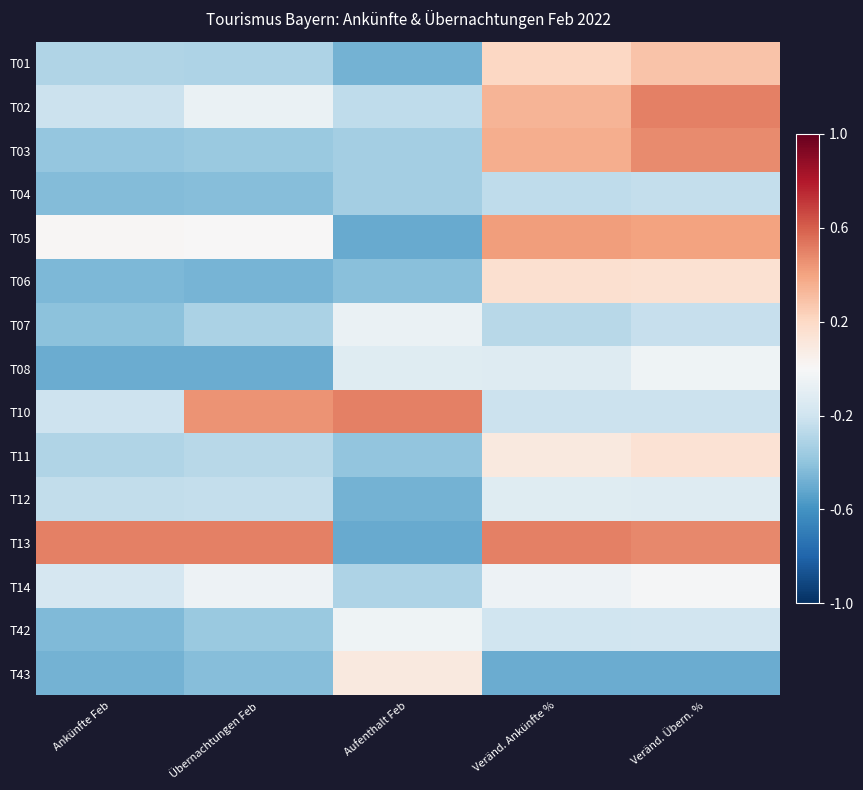

At Übernachtungen Feb, list the series in order from smallest to largest.

T08, T06, T43, T04, T42, T03, T07, T01, T11, T12, T02, T14, T05, T10, T13